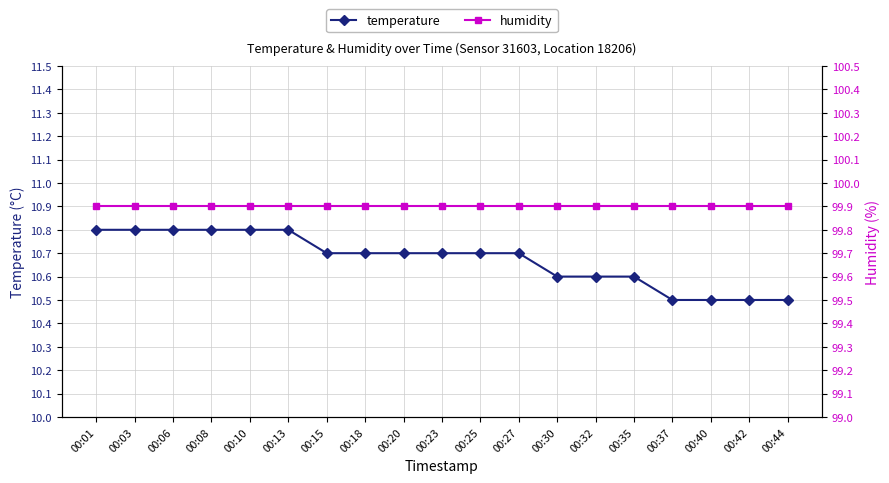

How many distinct data groups are displayed?

2